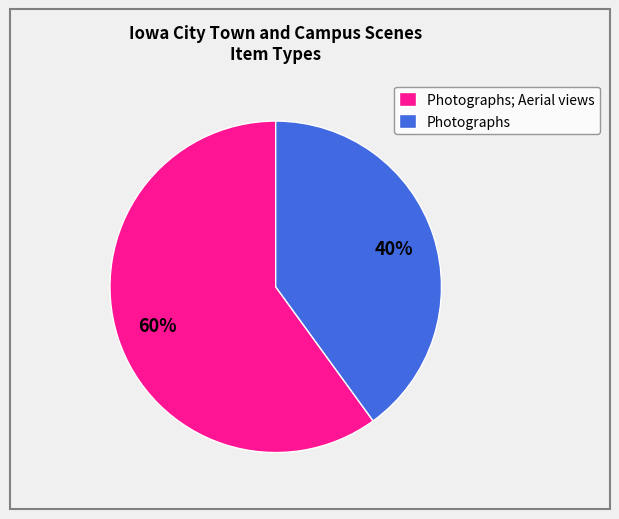

To the nearest percent, what is the difference between the largest and smallest slice percentages?

20%